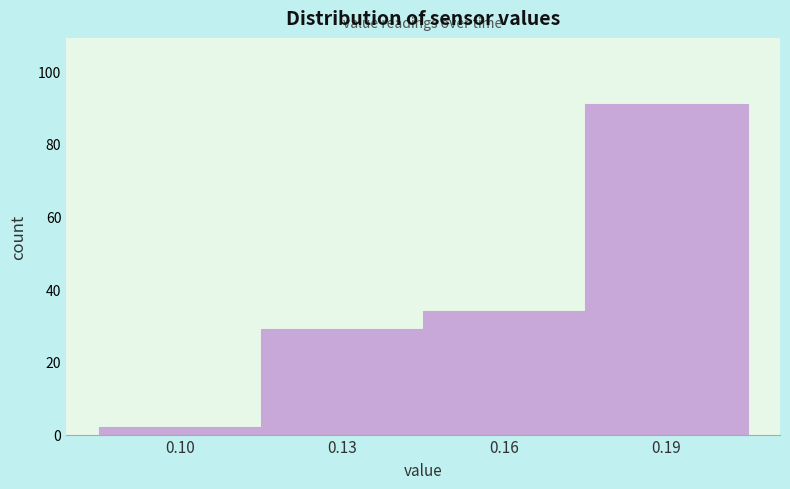

Reading left to right, what are all the values shown in this chart?

2	29	34	91